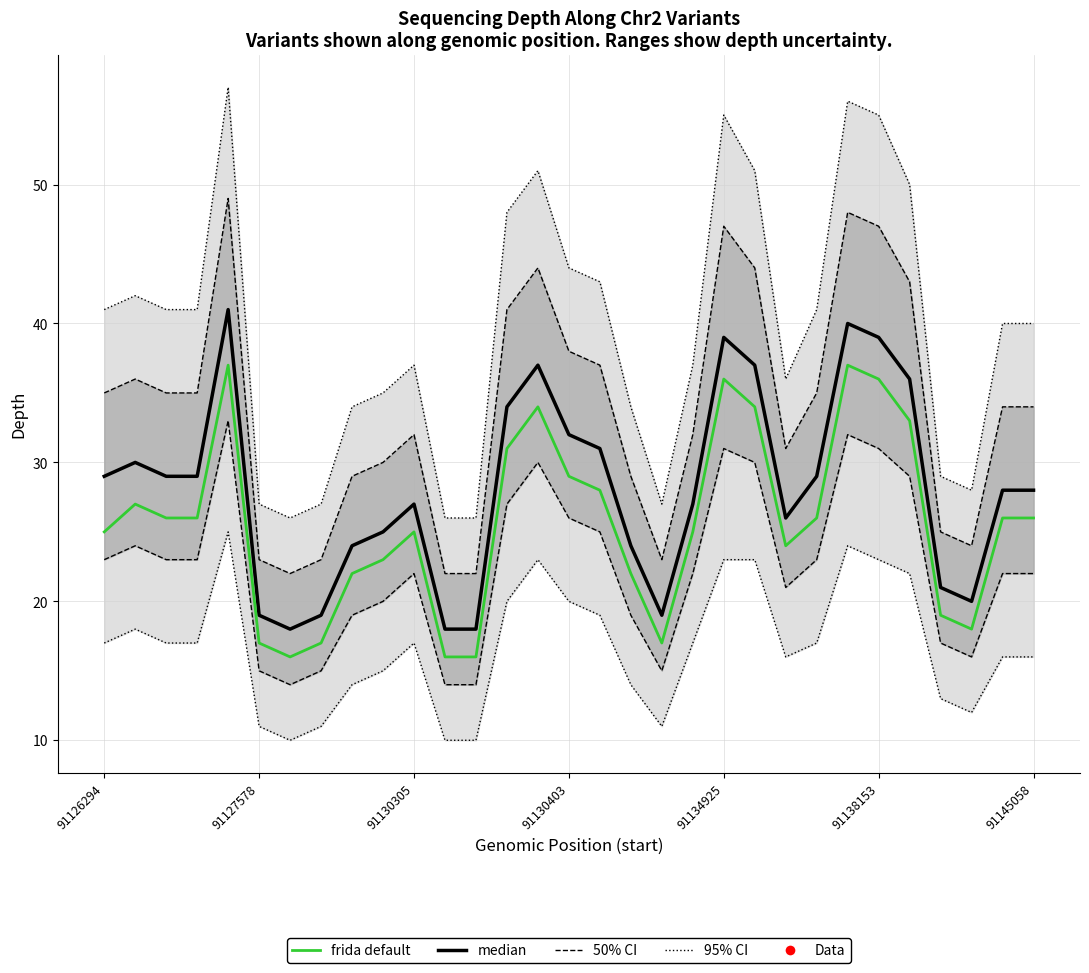

Reading left to right, transcribe all the data shown in this chart.

median: 29	30	29	29	41	19	18	19	24	25	27	18	18	34	37	32	31	24	19	27	39	37	26	29	40	39	36	21	20	28	28
frida default: 25	27	26	26	37	17	16	17	22	23	25	16	16	31	34	29	28	22	17	25	36	34	24	26	37	36	33	19	18	26	26